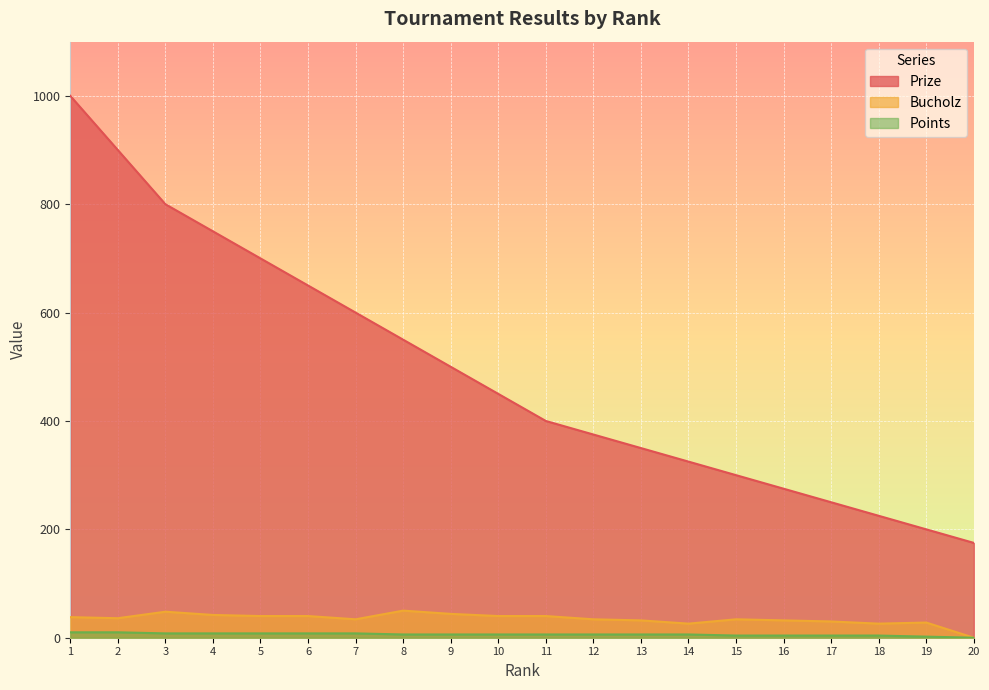

What are all the series names shown in the legend?

Prize, Bucholz, Points